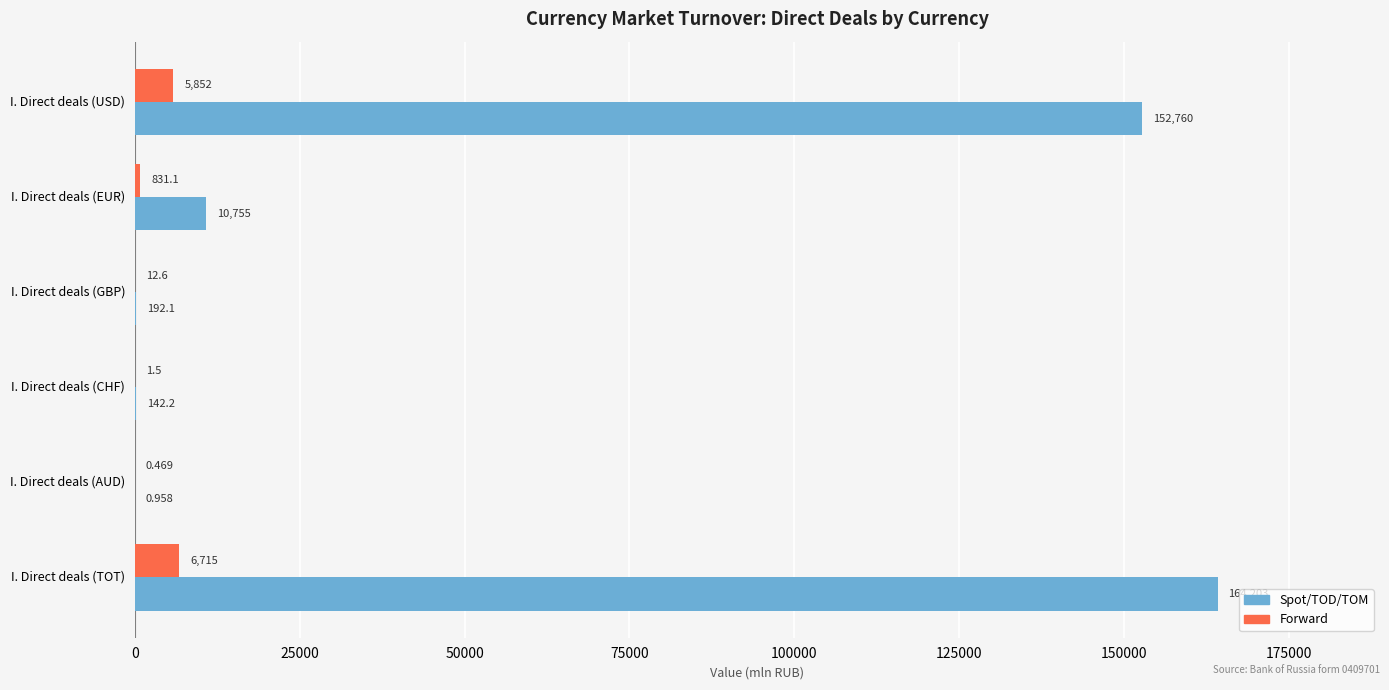

How many categories are shown in the chart?

6